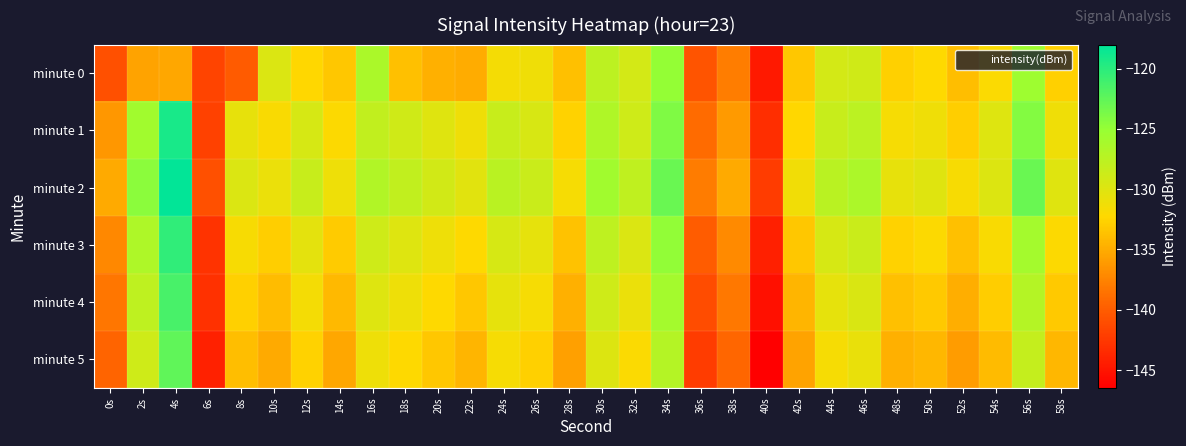

How many series are shown in this chart?

6